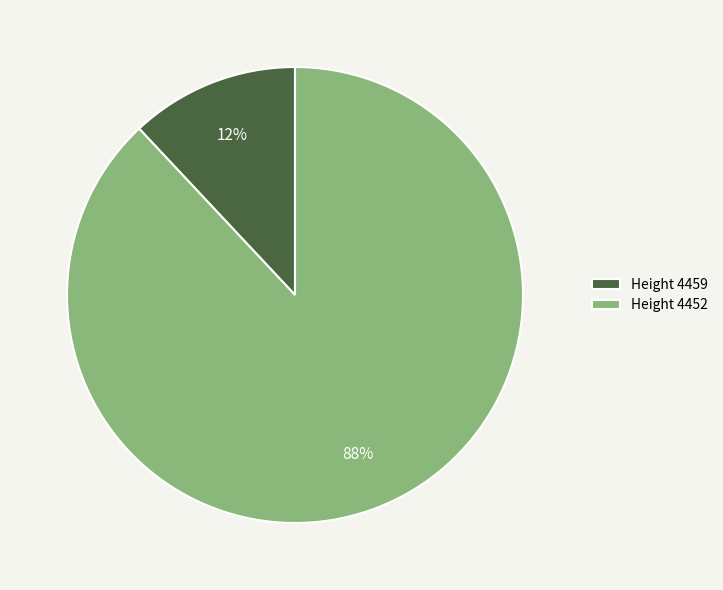

How many segments does this pie chart have?

2